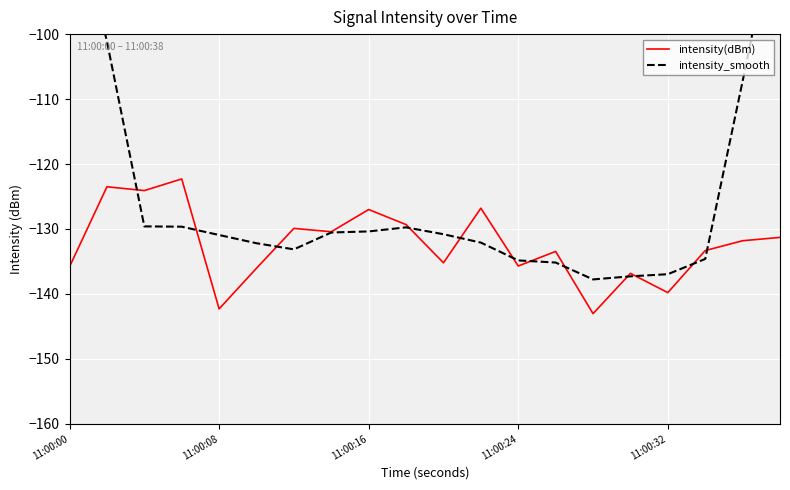

The intensity(dBm) series shows -139.8 at 11:00:32. True or false?

True